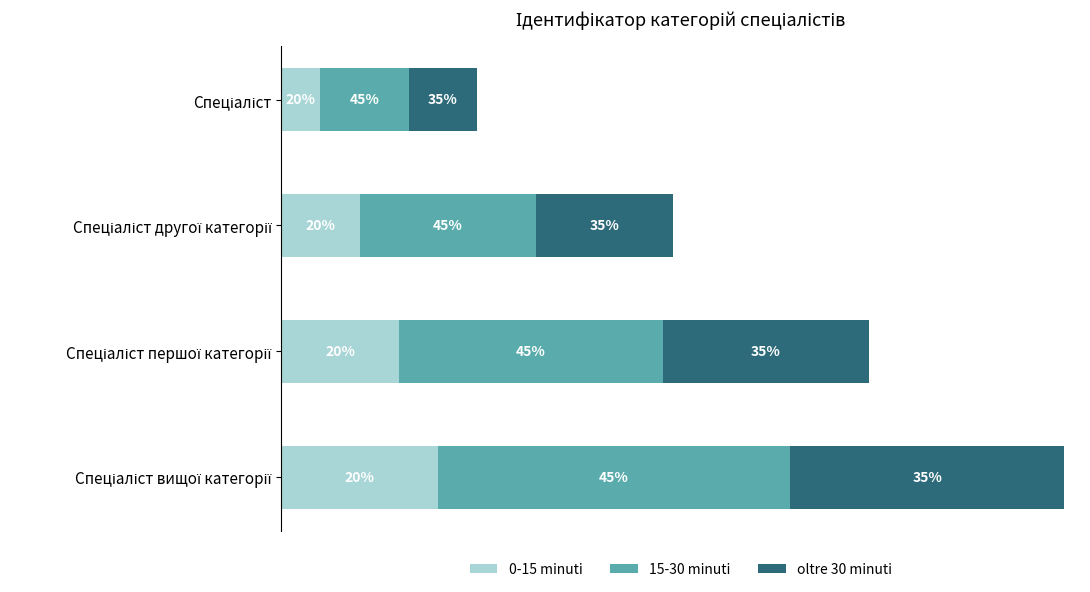

What are all the series names shown in the legend?

0-15 minuti, 15-30 minuti, oltre 30 minuti